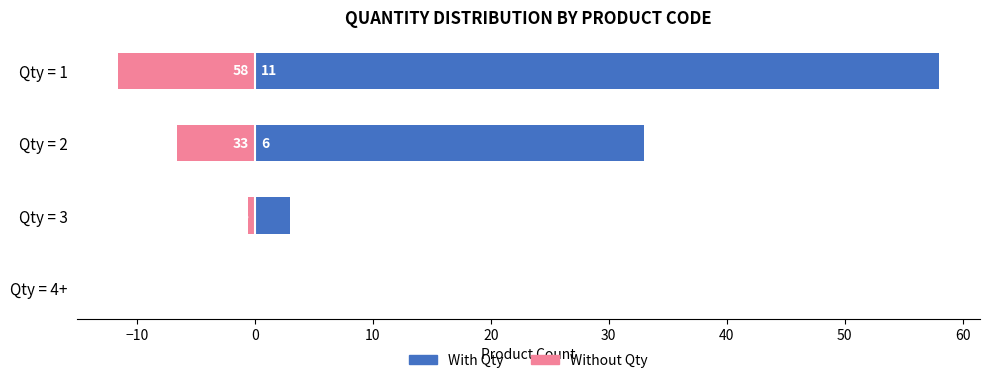

What position from the right is Qty = 3?

2